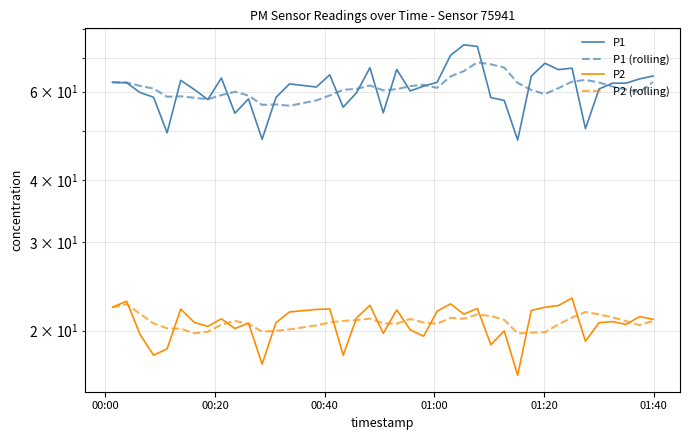

What is the value of the P1 (rolling) point at the 20th from the left?

60.3